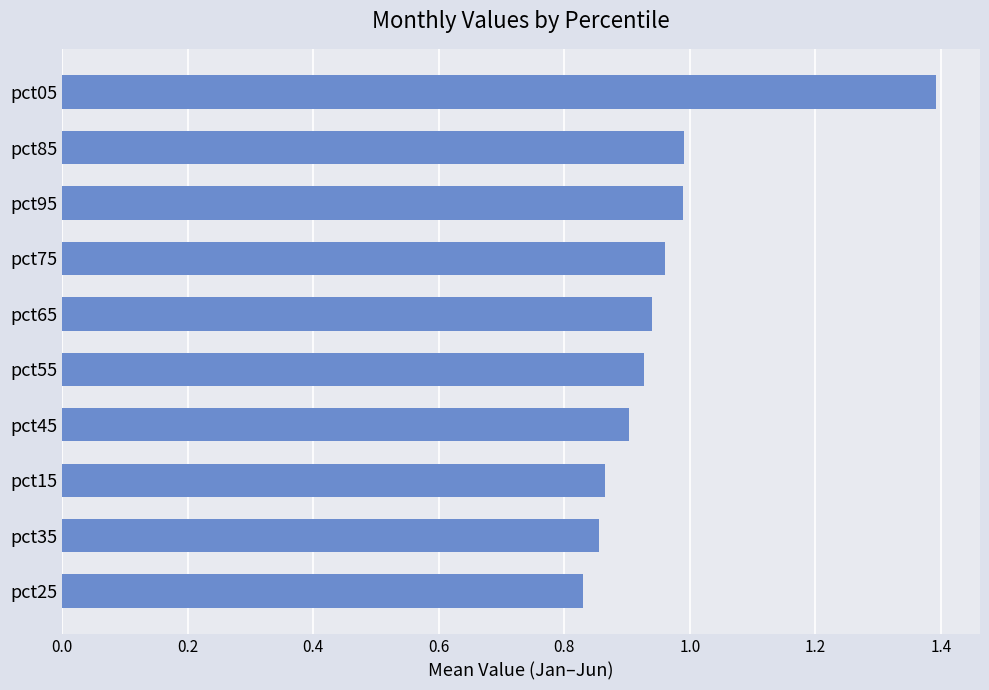

Between pct85 and pct75, which is larger?

pct85